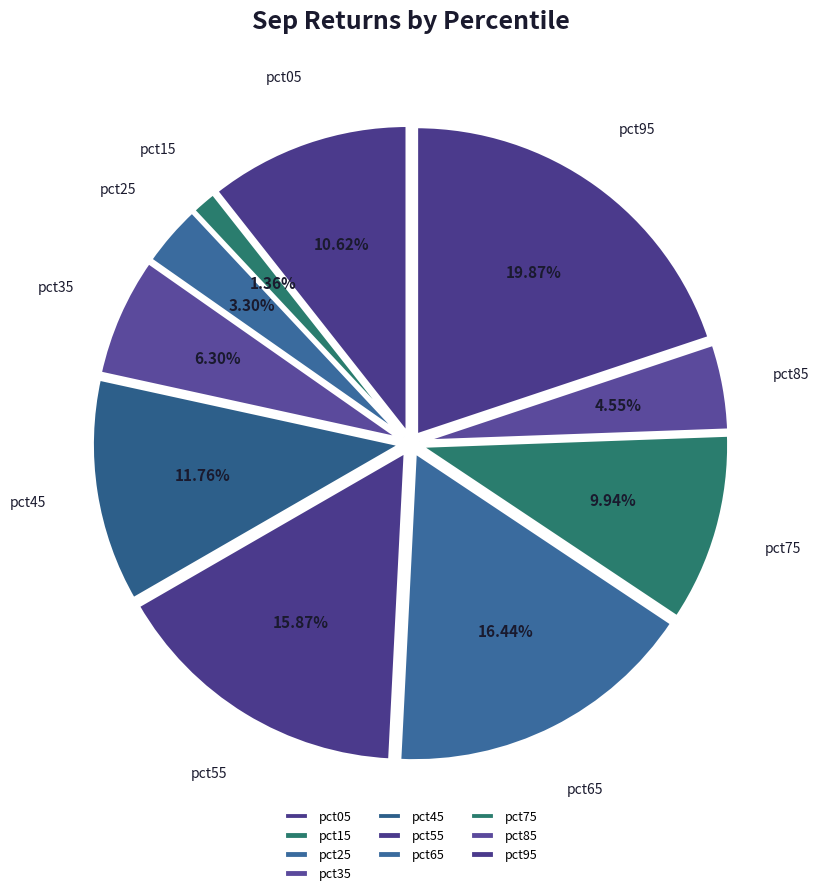

Count the number of slices in the pie.

10